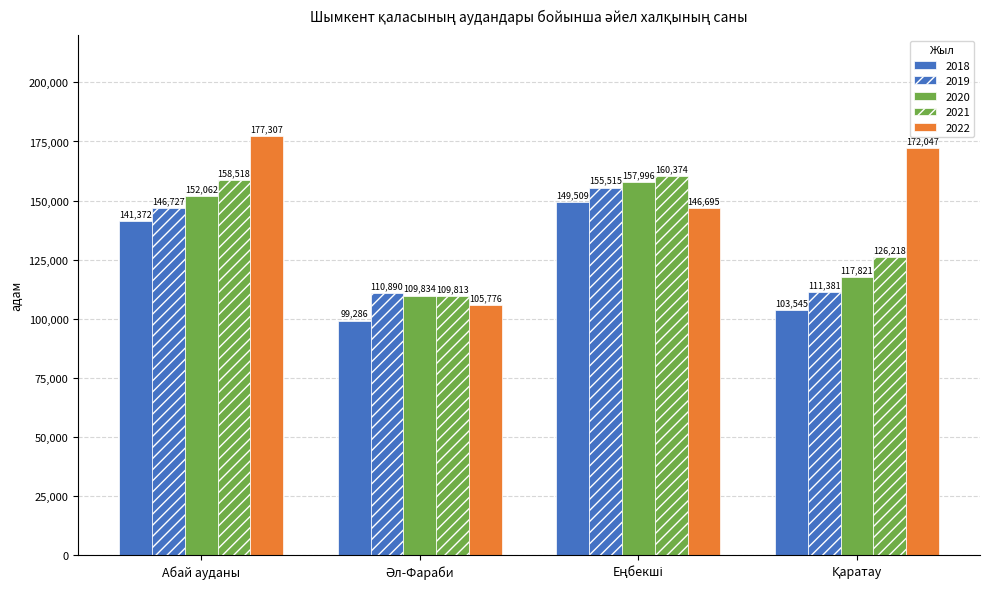

Are the bars grouped side by side (vs. stacked)?

Yes